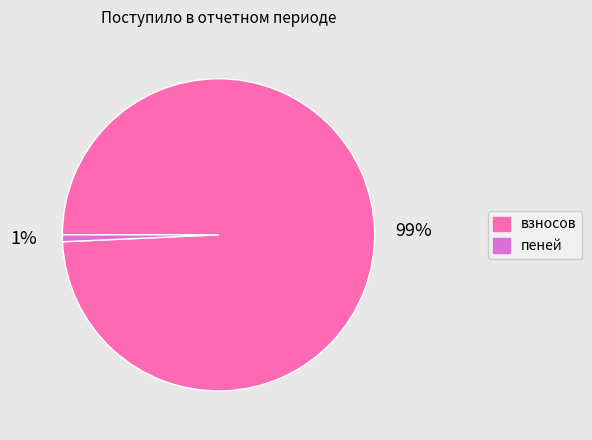

To the nearest percent, what is the average slice percentage?

50%